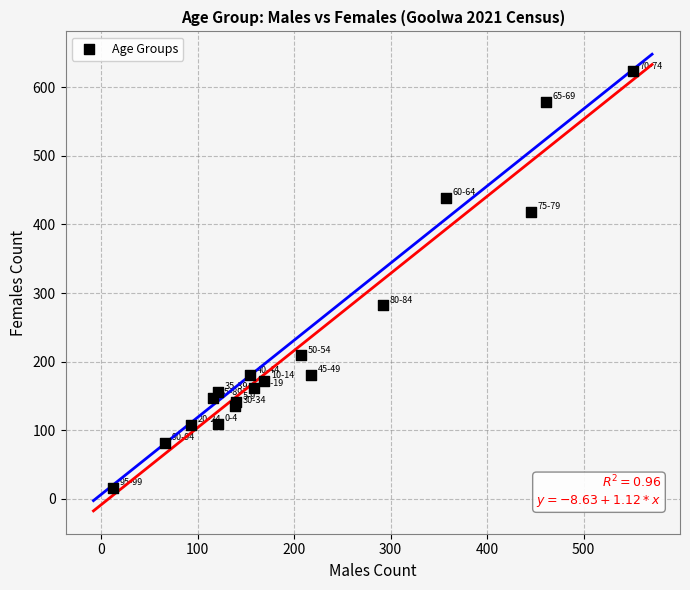

What Y value in the scatter plot is closest to 319?

282